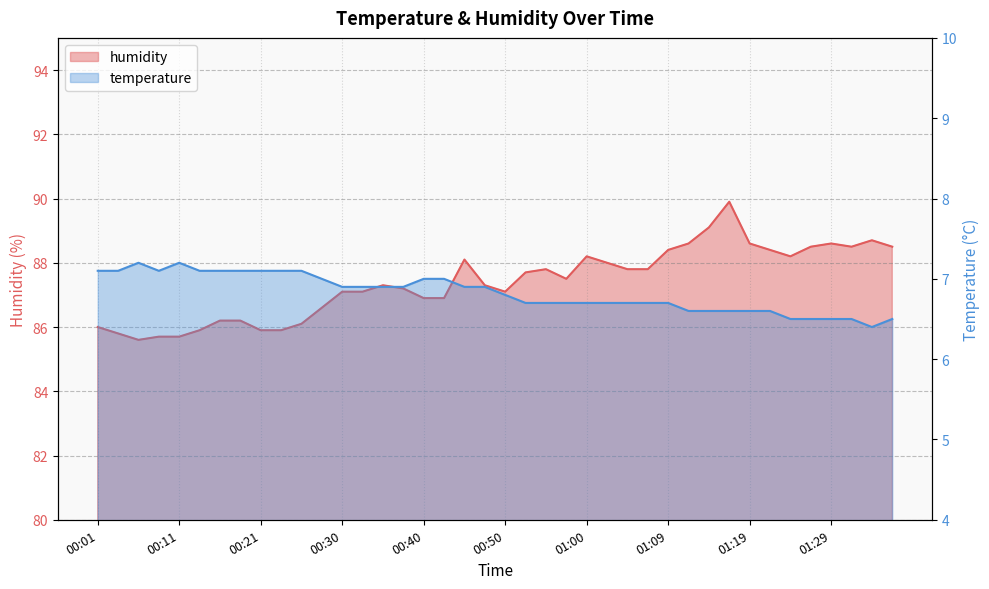

What is the difference between the maximum and minimum values in the temperature series?

0.8